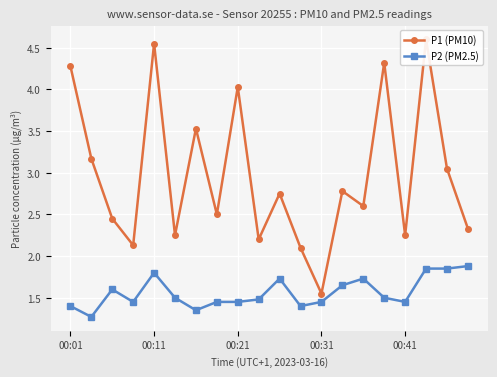

What is the value of the P1 (PM10) point at the 11th from the left?

2.8